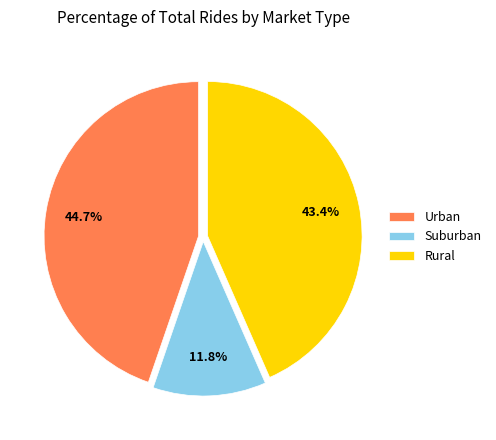

Rank the categories by value from lowest to highest.

Suburban, Rural, Urban